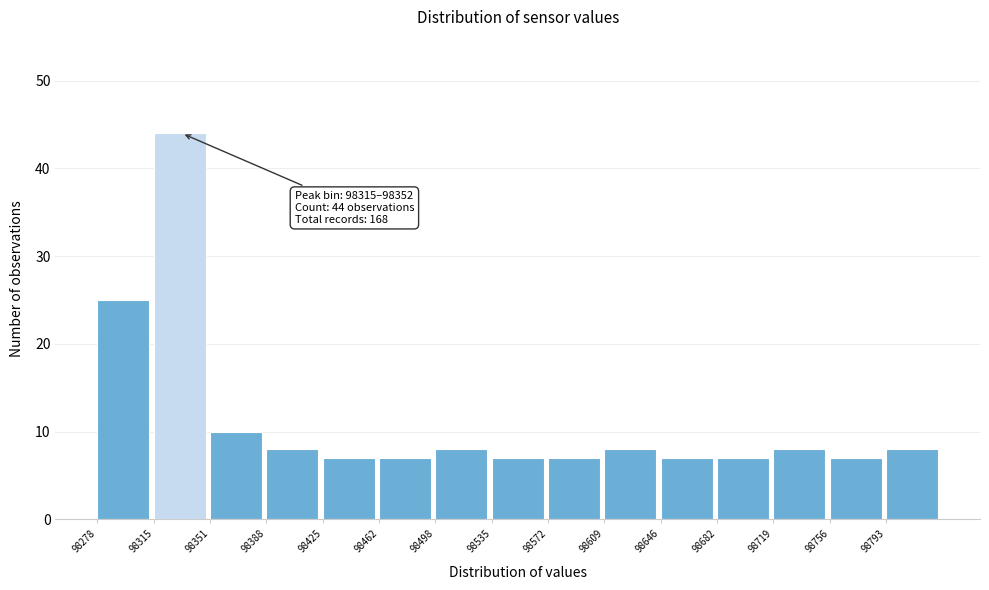

Which range on the x-axis has the tallest bar?

98315 to 98350